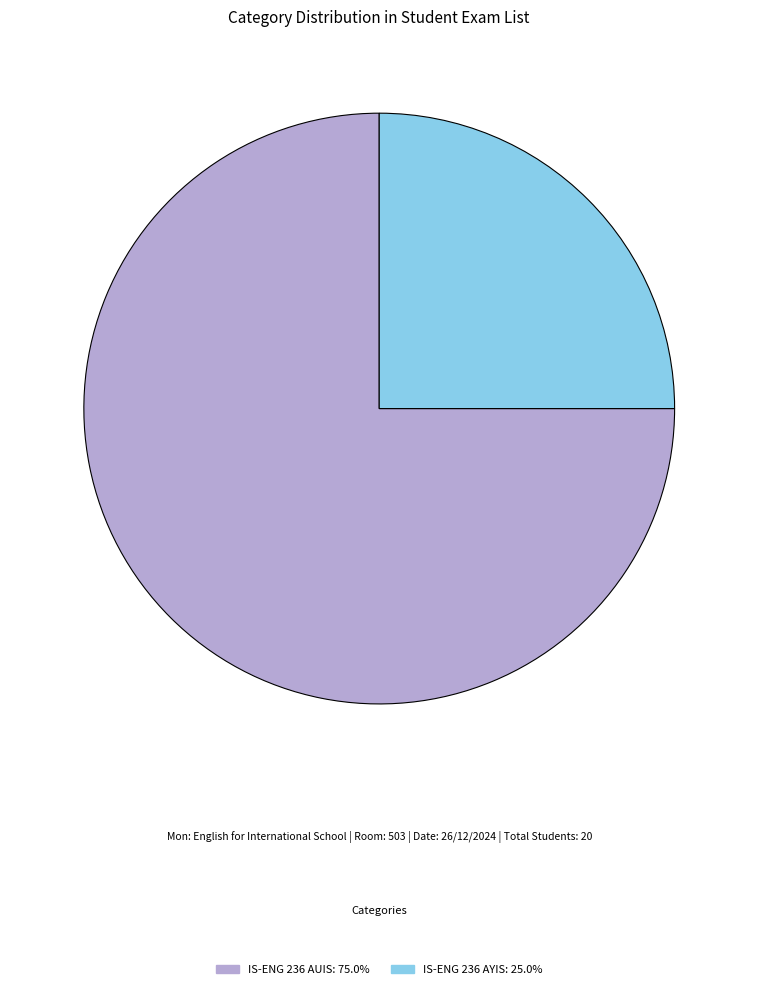

Rank the categories by value from highest to lowest.

IS-ENG 236 AUIS, IS-ENG 236 AYIS